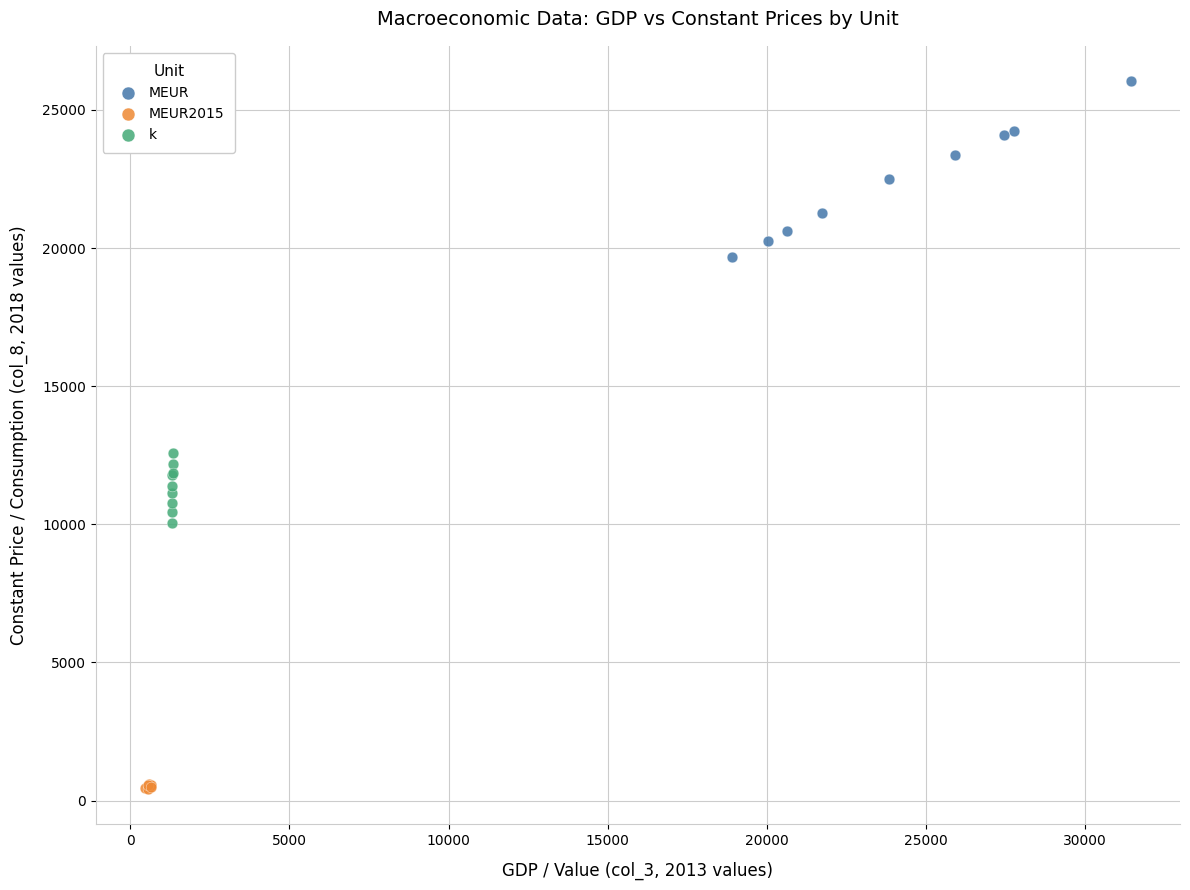

Which series reaches the minimum Y coordinate?

MEUR2015